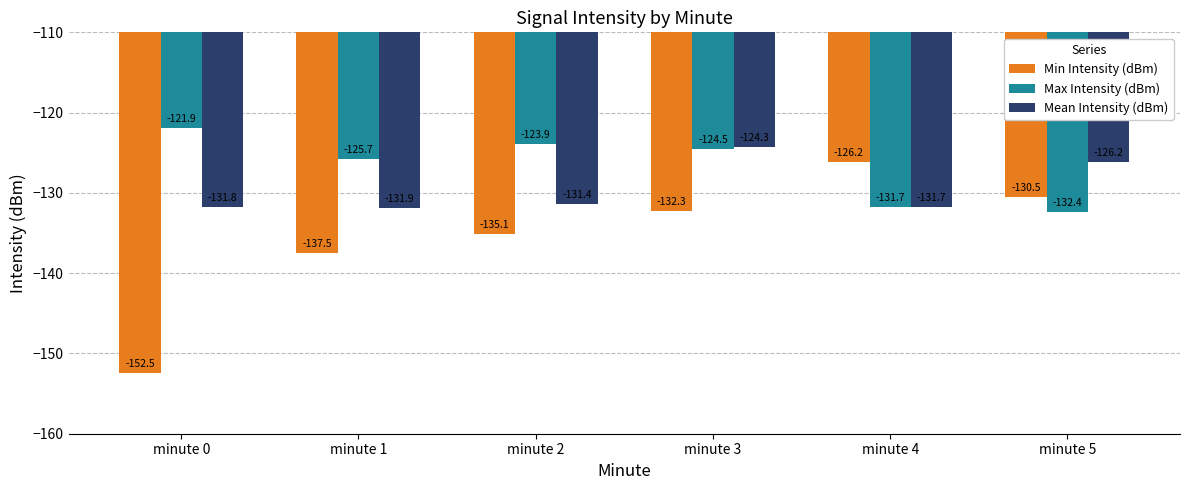

List the labels in order of Mean Intensity (dBm) value, largest first.

minute 3, minute 5, minute 2, minute 4, minute 0, minute 1